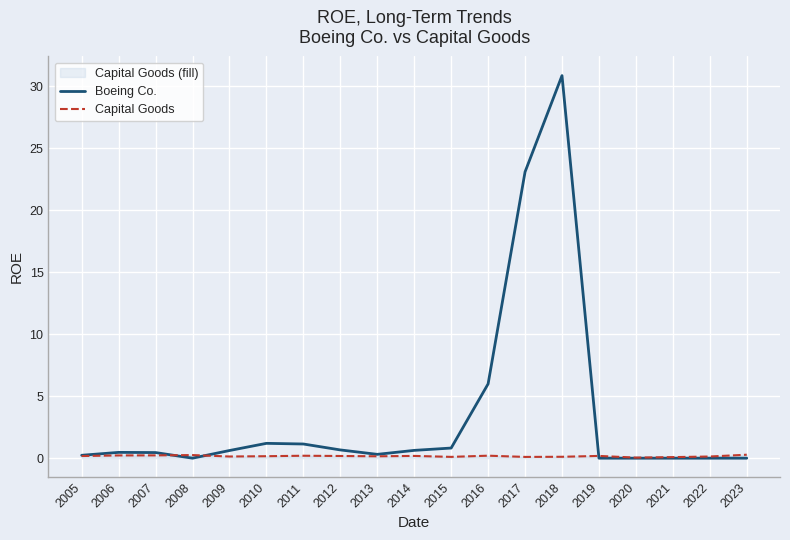

List the labels in order of Capital Goods value, smallest first.

2020, 2021, 2017, 2015, 2018, 2022, 2009, 2013, 2010, 2005, 2012, 2019, 2014, 2011, 2016, 2006, 2007, 2008, 2023